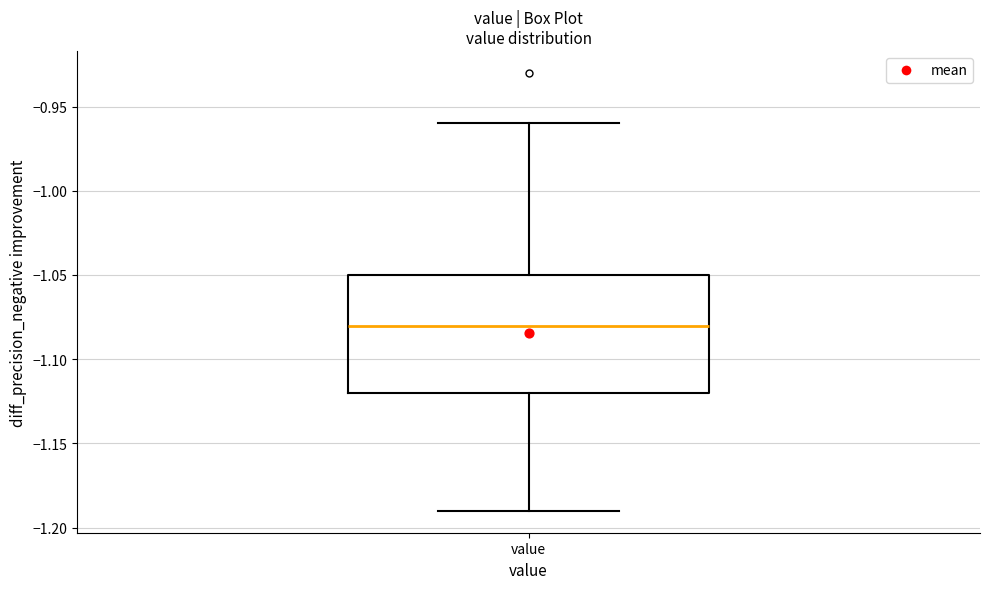

Read this box plot against the y-axis: the position of the median line, the range covered by the box, and the ends of both whiskers. The values are not printed on the chart, so give them approximately, as read against the axis.

median -1.08, box -1.12 to -1.05, whiskers -1.19 to -0.96